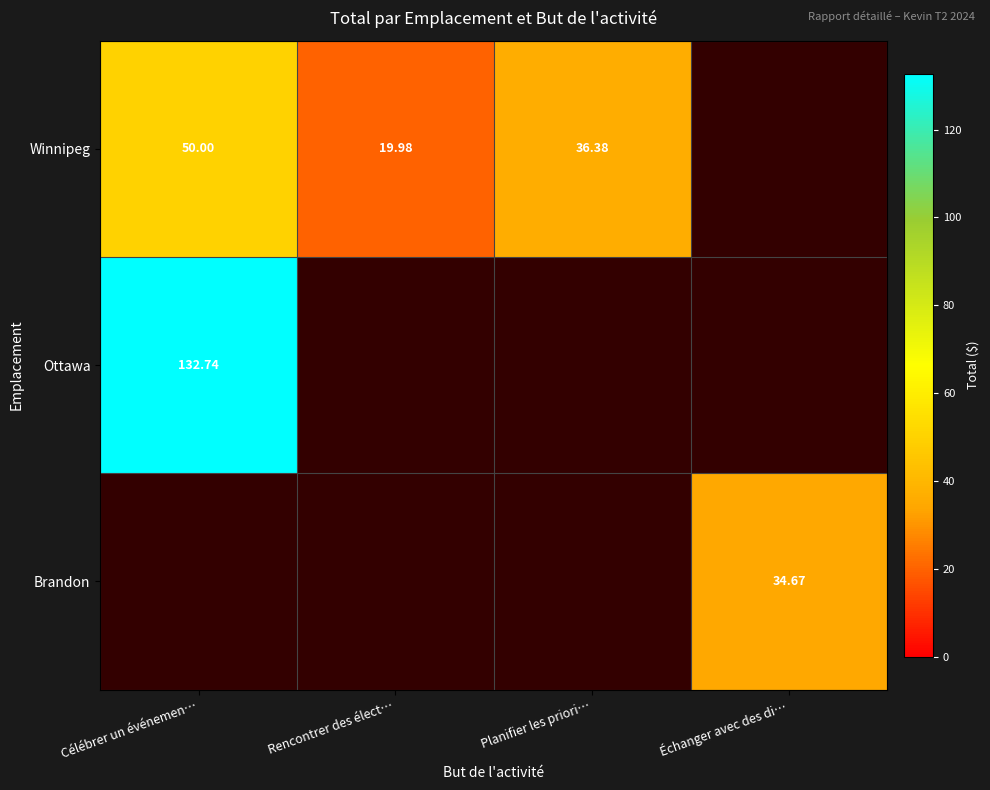

What is the greatest value displayed?

132.7